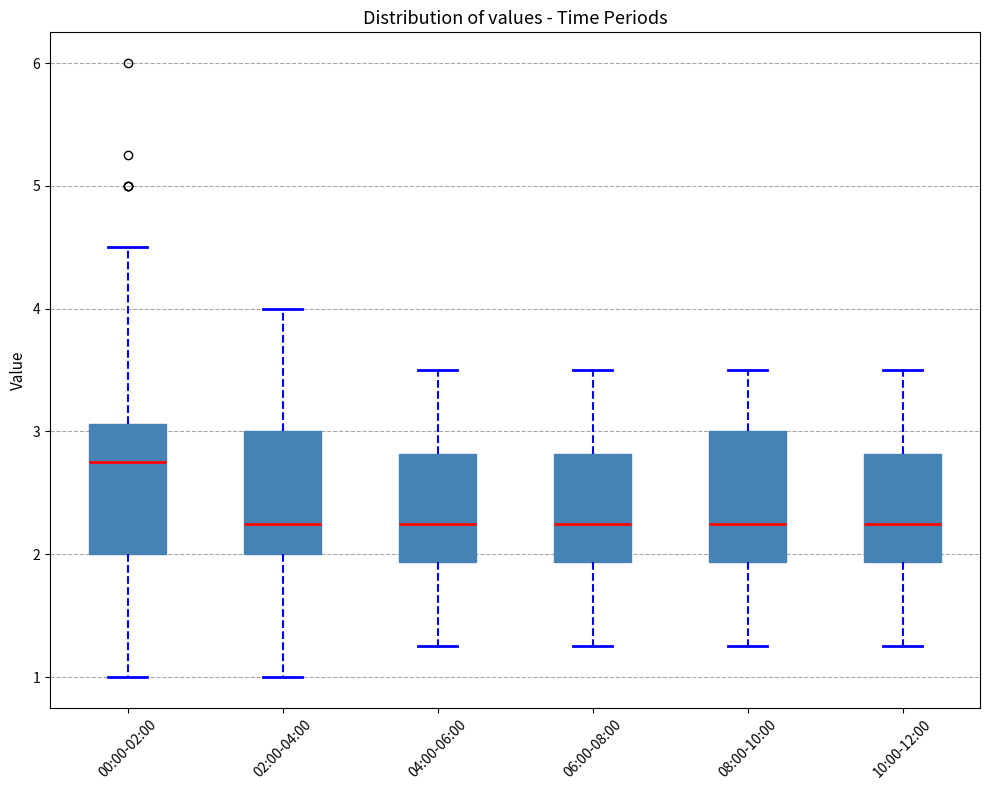

Where does the upper whisker of the box for 02:00-04:00 end on the y-axis? The values are not printed on the chart, so give them approximately, as read against the axis.

4.0